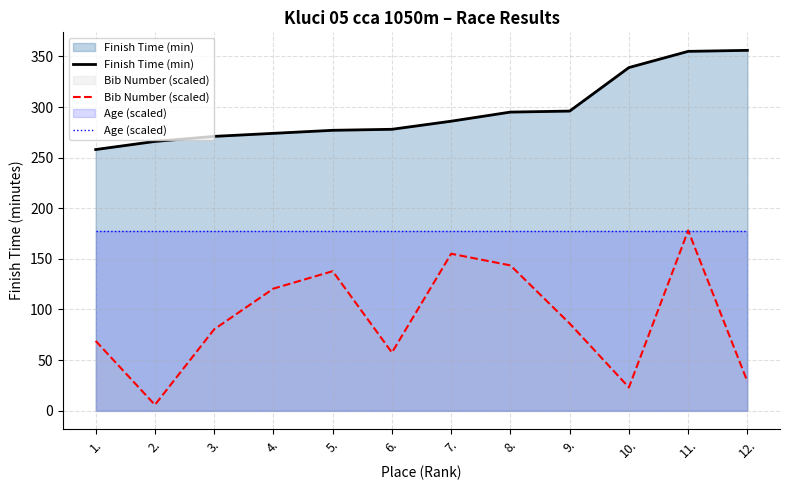

True or false: Age (scaled) and Finish Time (min) intersect in this chart.

False